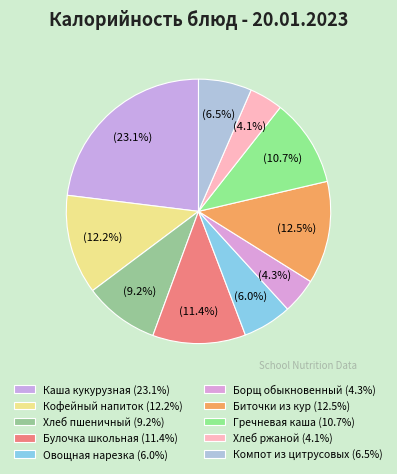

Does Булочка школьная represent more than half of the total?

No